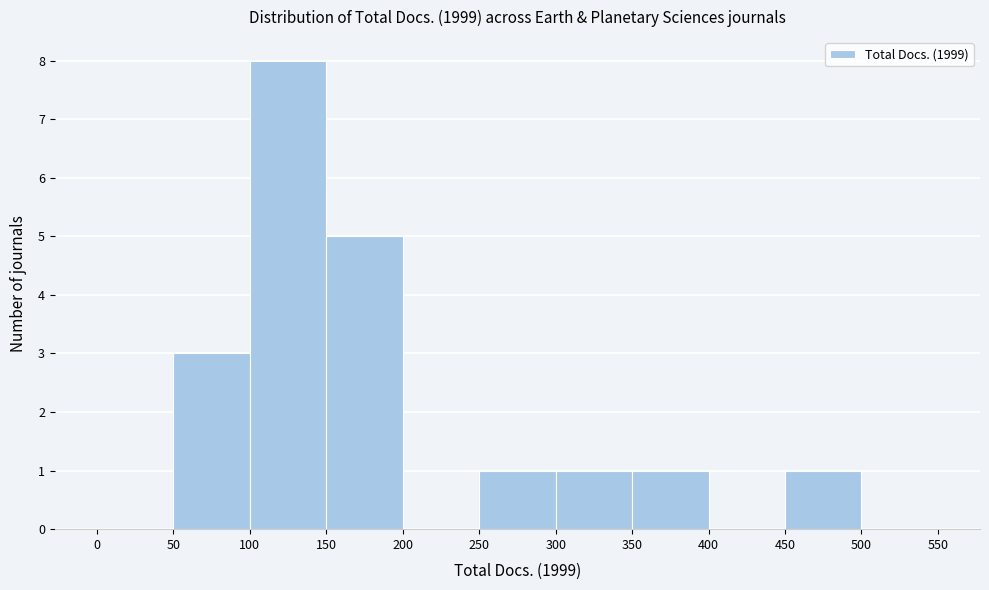

Reading left to right, transcribe this chart: for each bar, give the range it covers on the x-axis and its height. The values are not printed on the chart, so give them approximately, as read against the axis.

0 to 50: 0
50 to 100: 3
100 to 150: 8
150 to 200: 5
200 to 250: 0
250 to 300: 1
300 to 350: 1
350 to 400: 1
400 to 450: 0
450 to 500: 1
500 to 550: 0